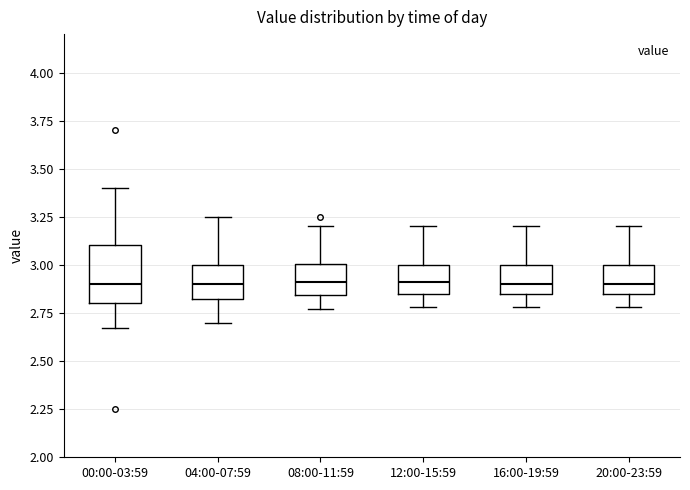

Where is the lower edge of the box for 12:00-15:59 on the y-axis? The values are not printed on the chart, so give them approximately, as read against the axis.

2.85